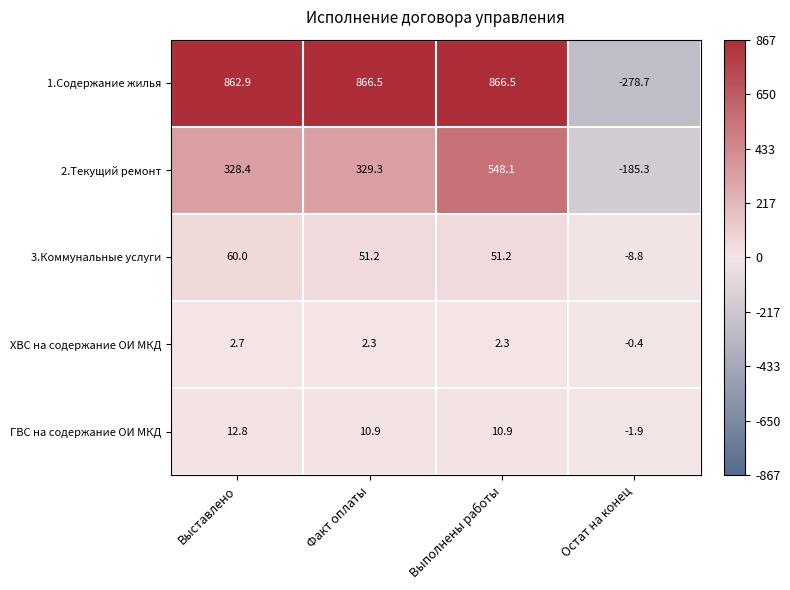

What is the average value of the ГВС на содержание ОИ МКД series?

8.2